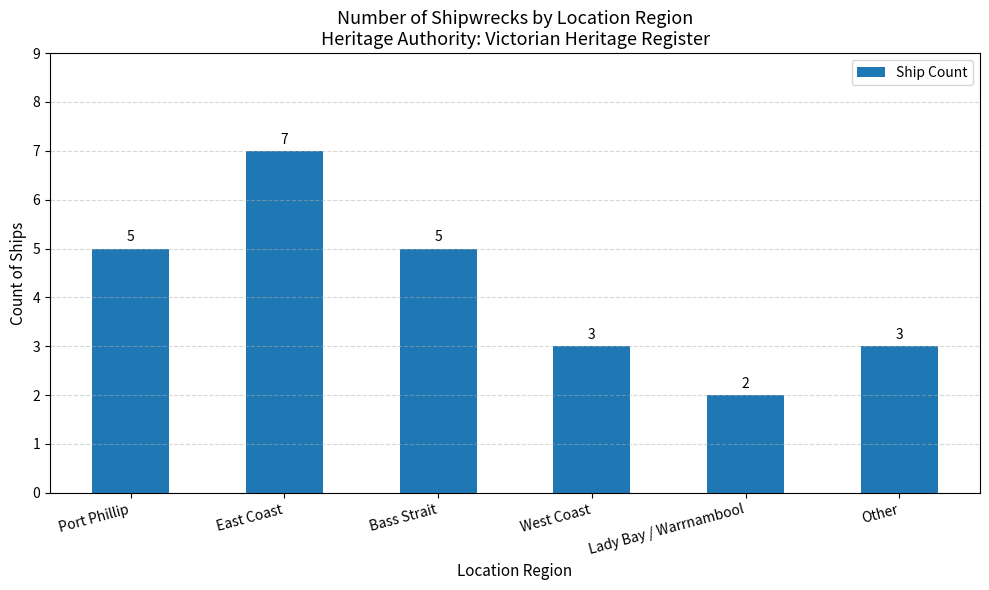

How many distinct data groups are displayed?

1